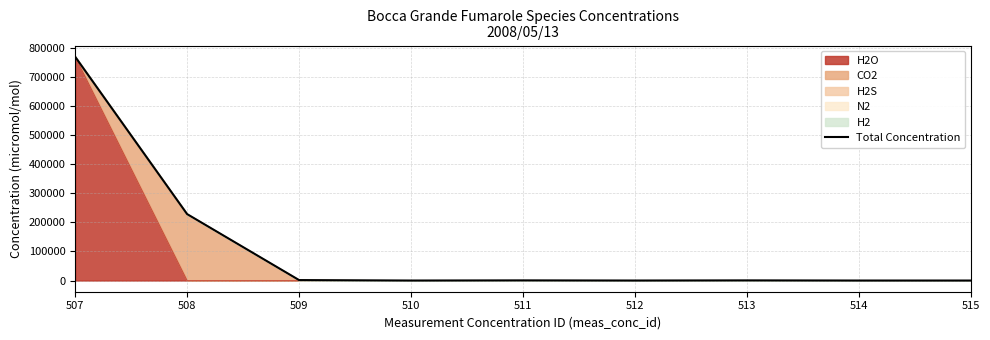

What is the change in value from 510 to 513?

+504.4